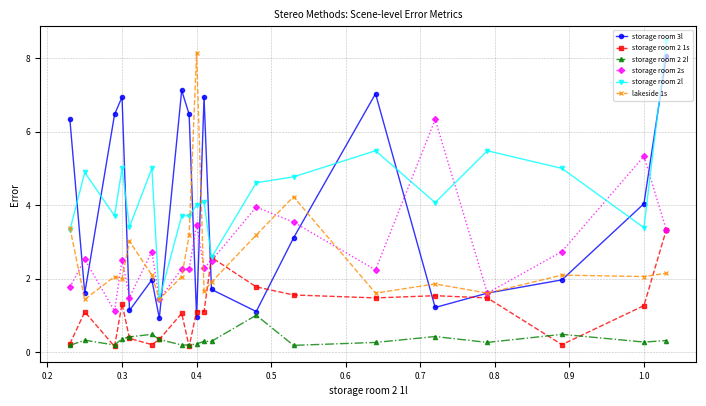

What is the lowest value of the storage room 2 2l series?

0.2